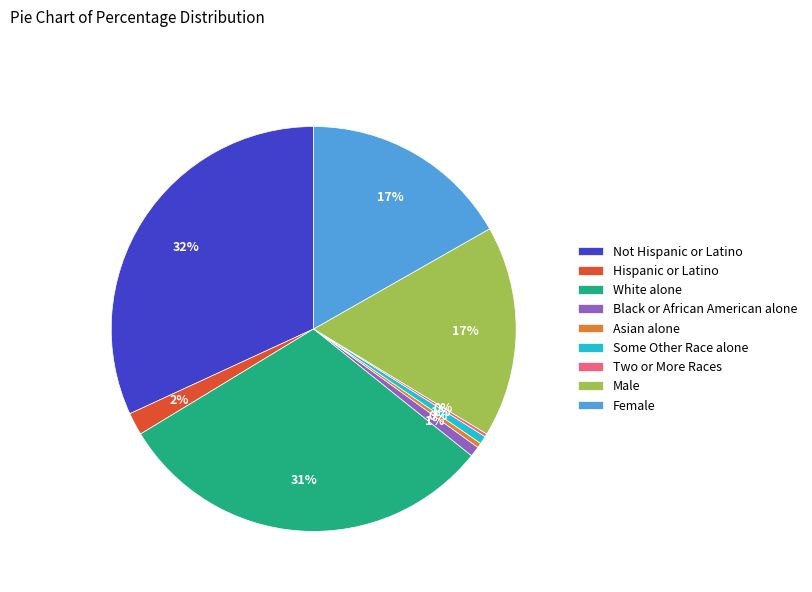

Which category has the biggest portion of the pie?

Not Hispanic or Latino